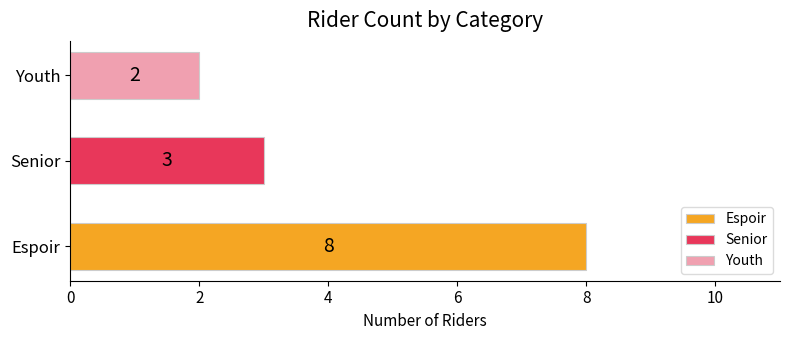

What is the maximum value shown in the chart?

8